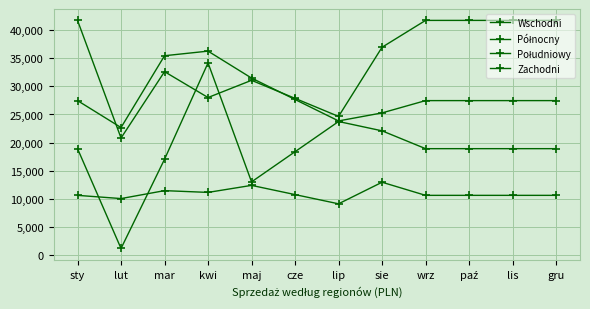

What is the label of the 6th point from the left?

cze